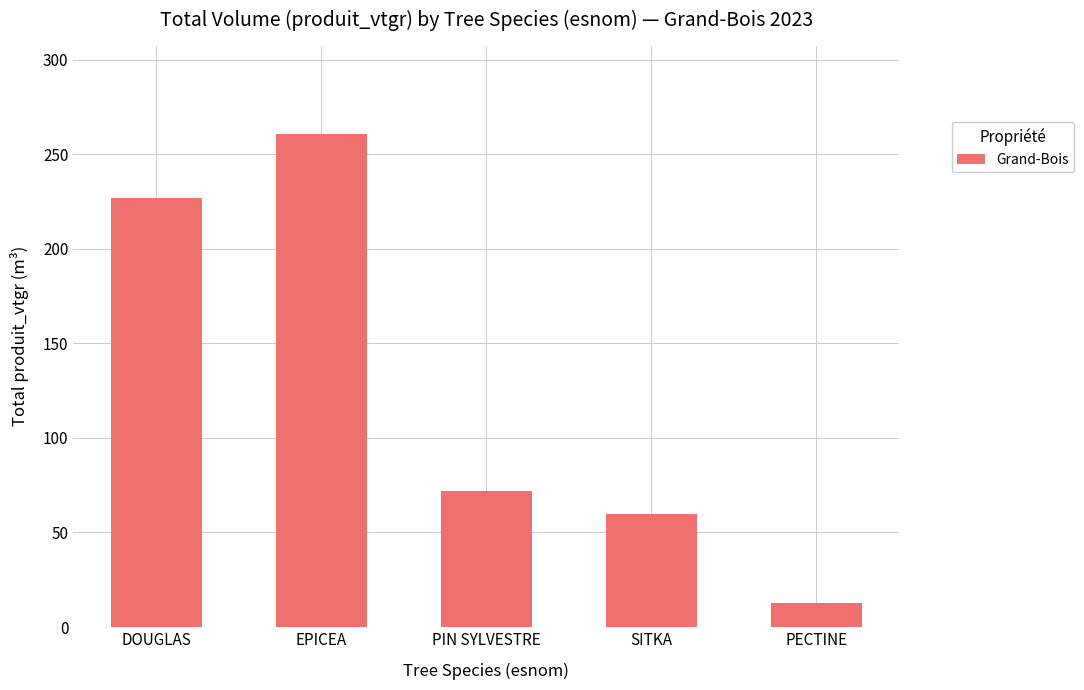

How many values exceed 71?

3